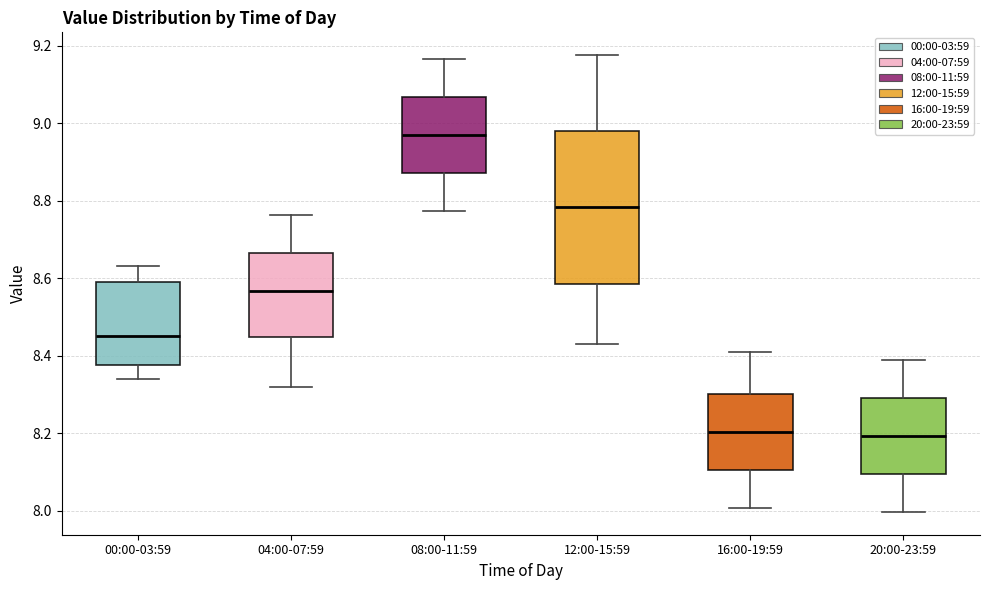

Which box is the tallest, from its lower edge to its upper edge?

12:00-15:59